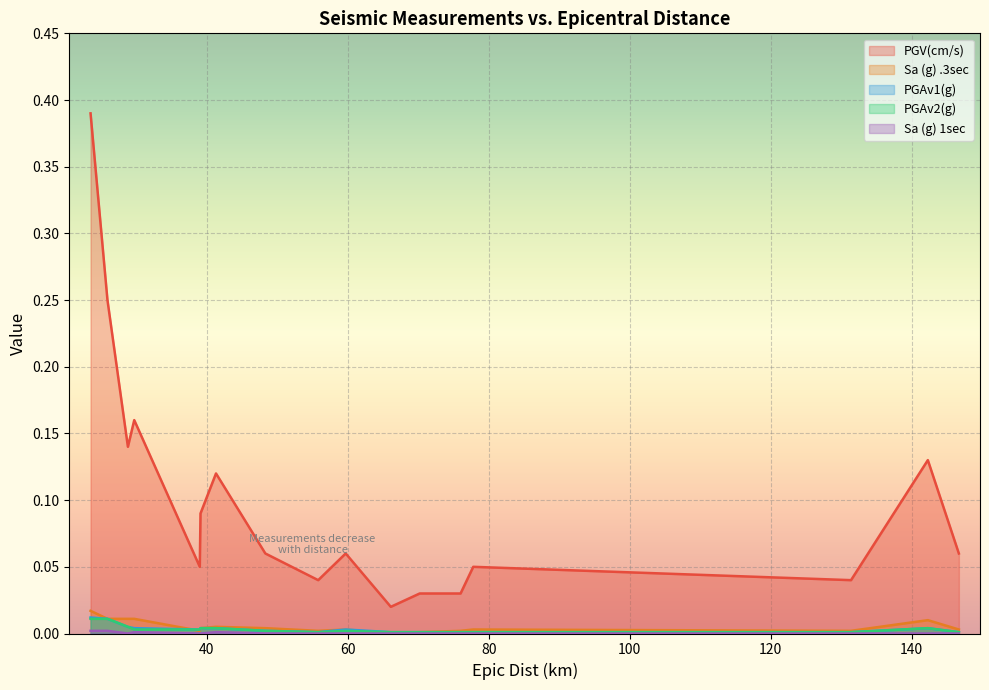

True or false: PGAv2(g) has more than 1 points higher than both neighbors.

True